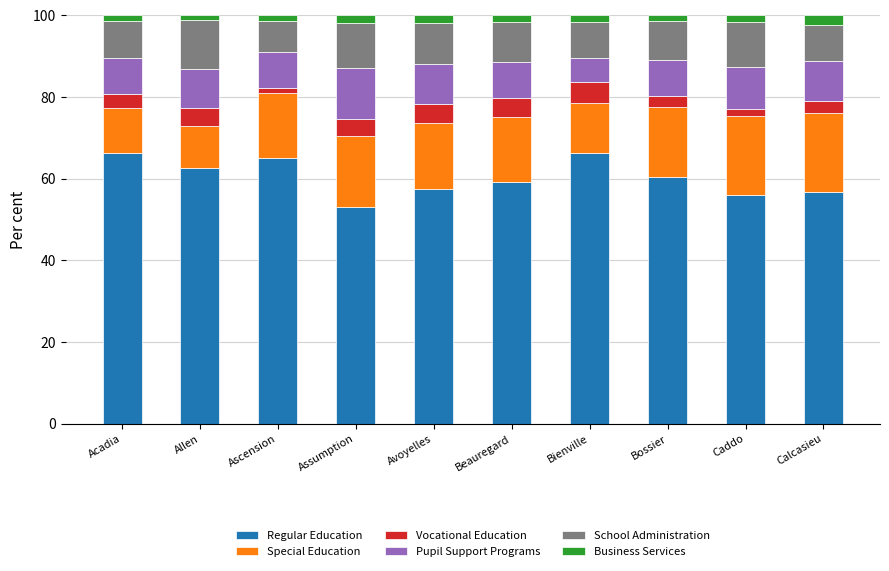

How many data points does each series have?

10